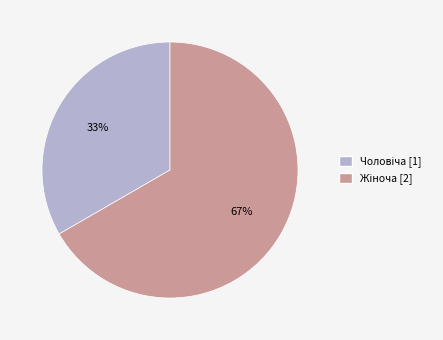

Does any single category account for the majority?

Yes